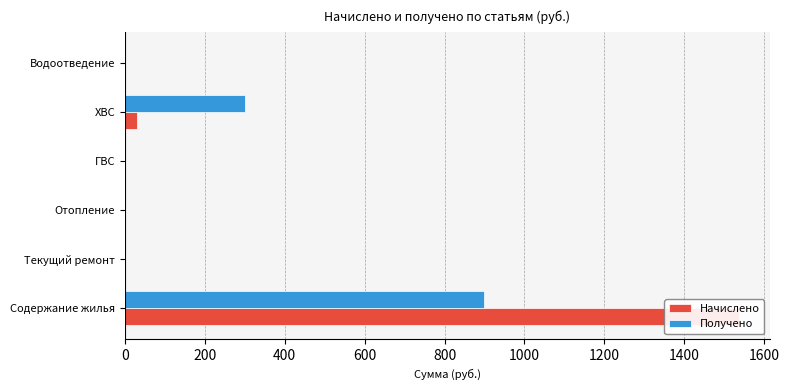

What is the value of the Получено bar at the 5th from the left?

300.4